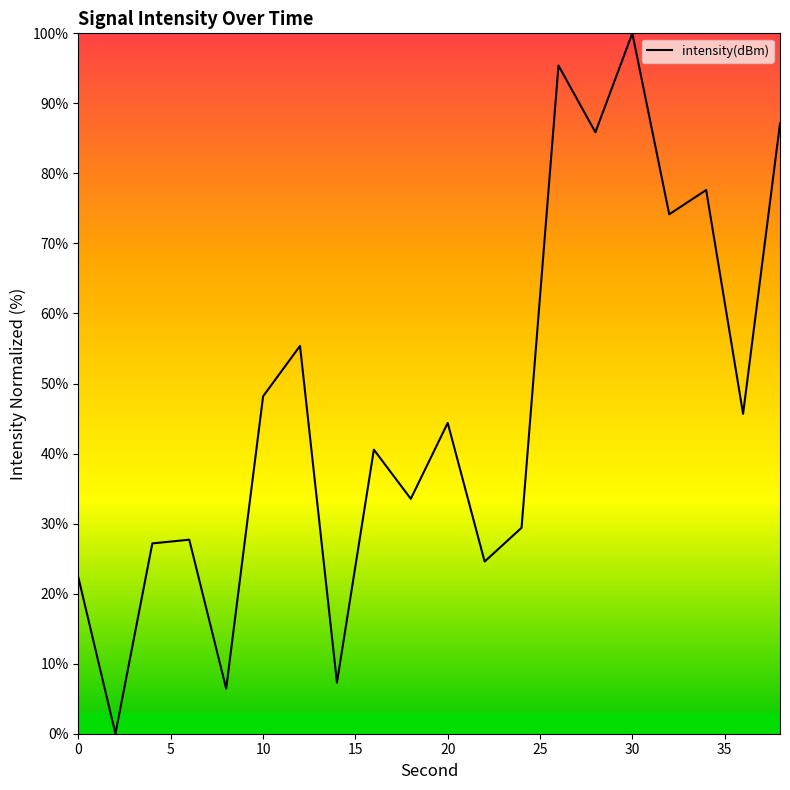

What is the difference between the maximum and minimum values?

100.0